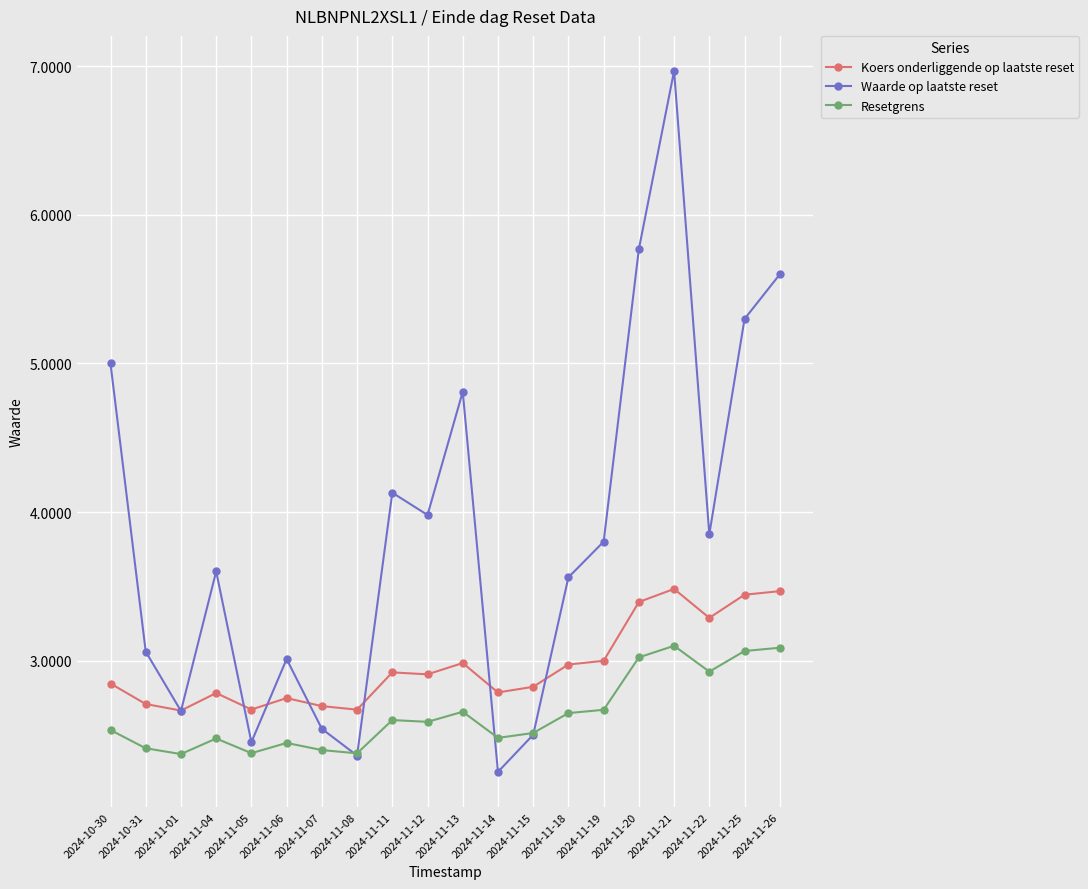

What is the average value of the Waarde op laatste reset series?

3.9